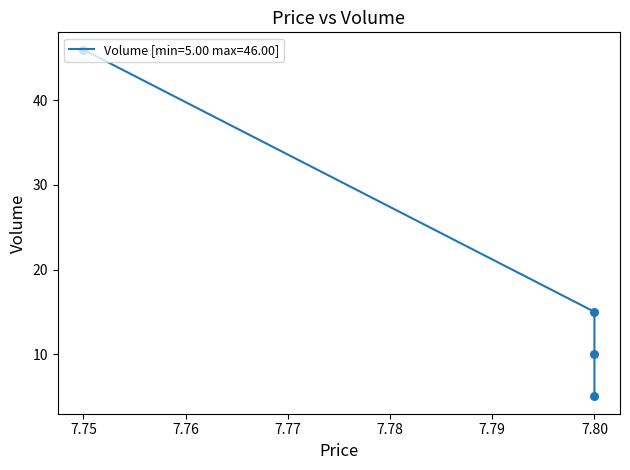

Between 7.8 and 7.8, which is larger?

7.8